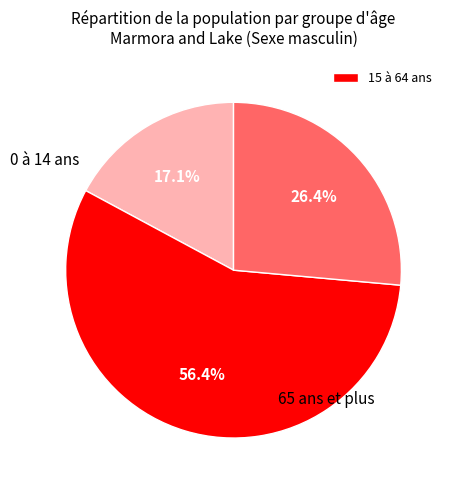

Does any single category account for the majority?

Yes